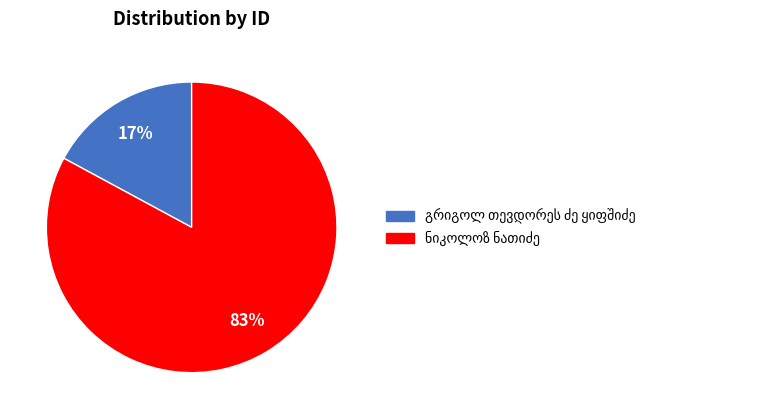

Does any single category account for the majority?

Yes